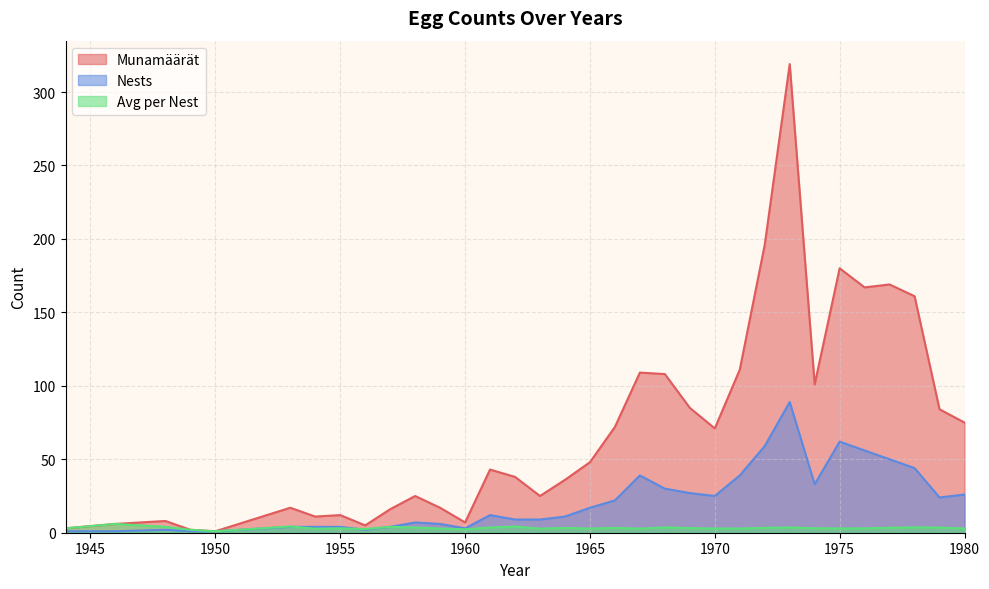

What value does the Munamäärät series have at 1971?

111.0